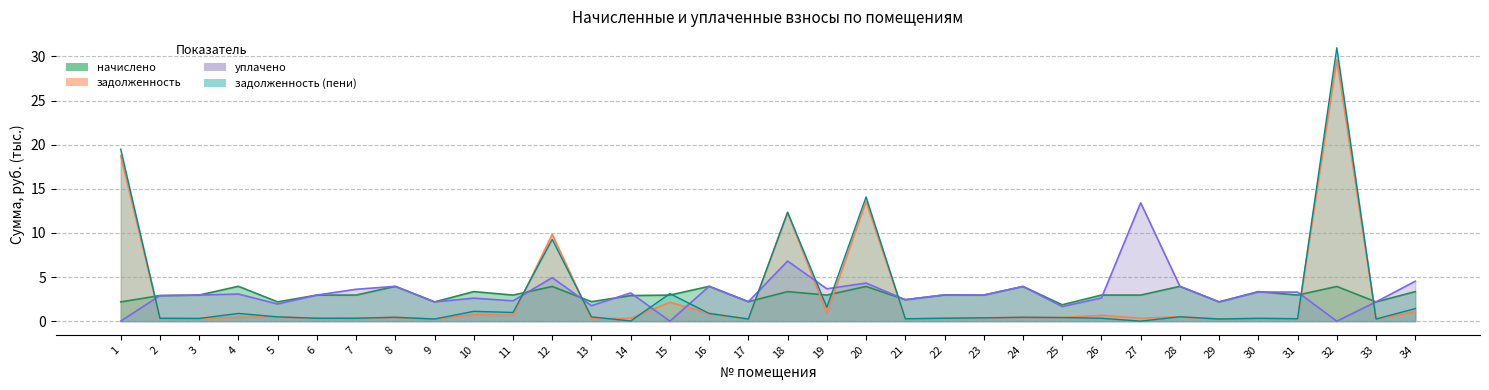

At which category does уплачено reach its first local peak?

4